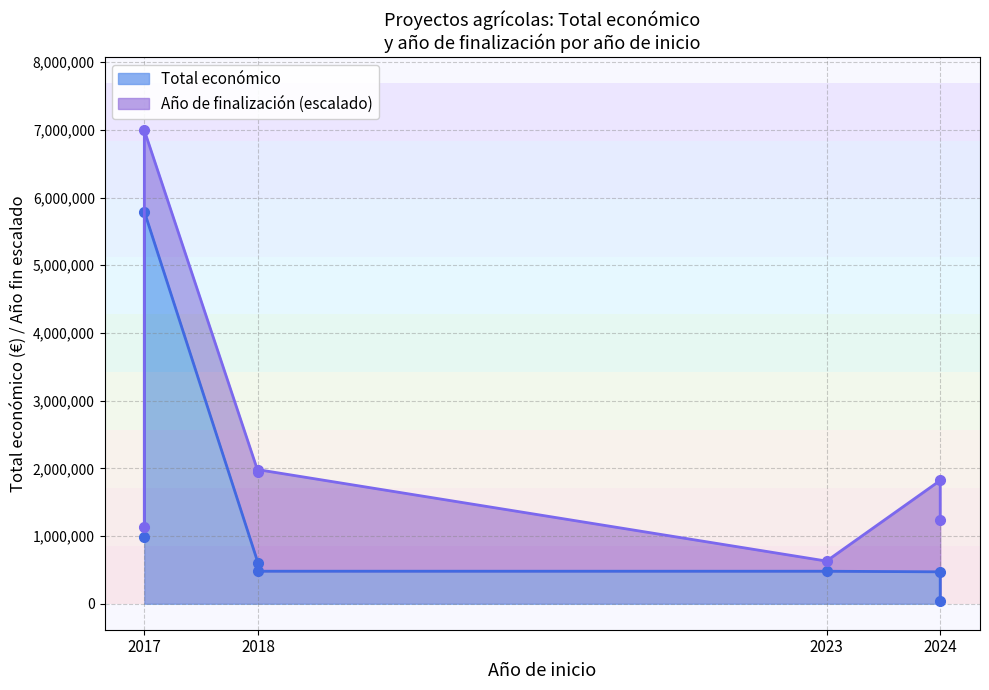

How many values exceed 479882?

3